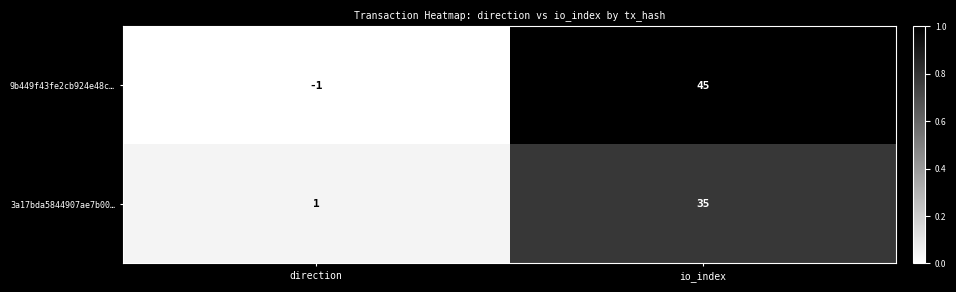

Reading left to right, extract all data points from this chart.

9b449f43fe2cb924e48c…: direction=-1	io_index=45
3a17bda5844907ae7b00…: direction=1	io_index=35